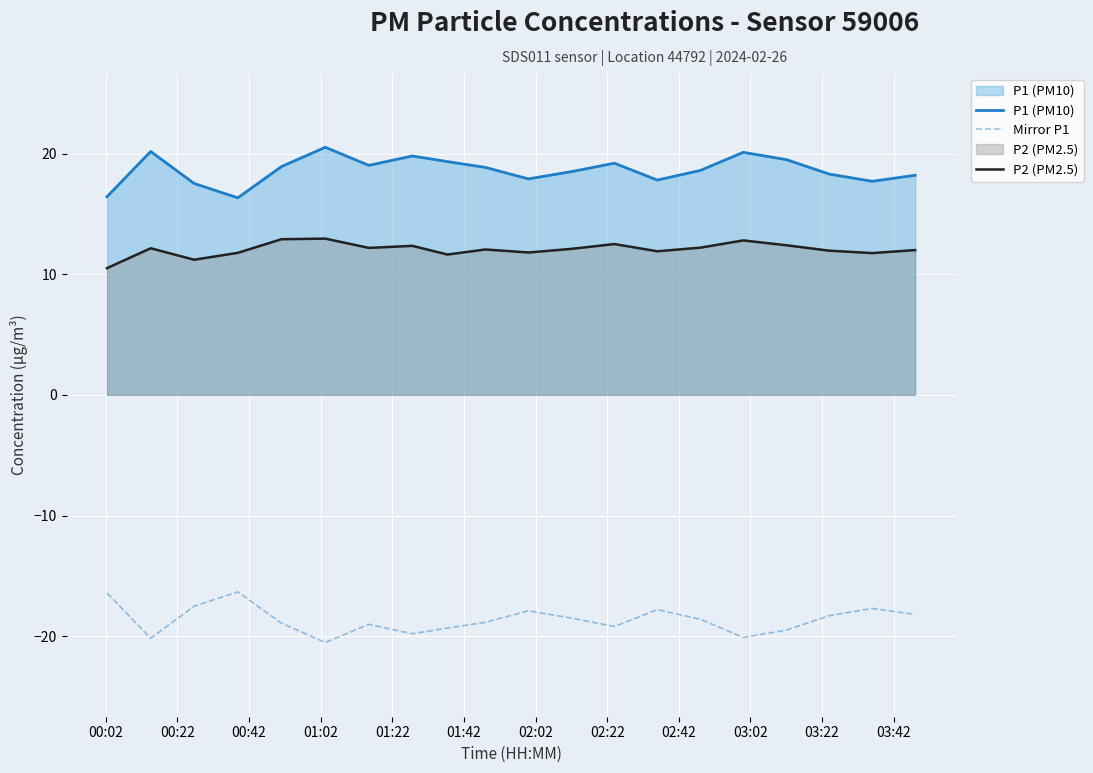

List the series in order of their peak value, highest first.

P1 (PM10), P2 (PM2.5), Mirror P1